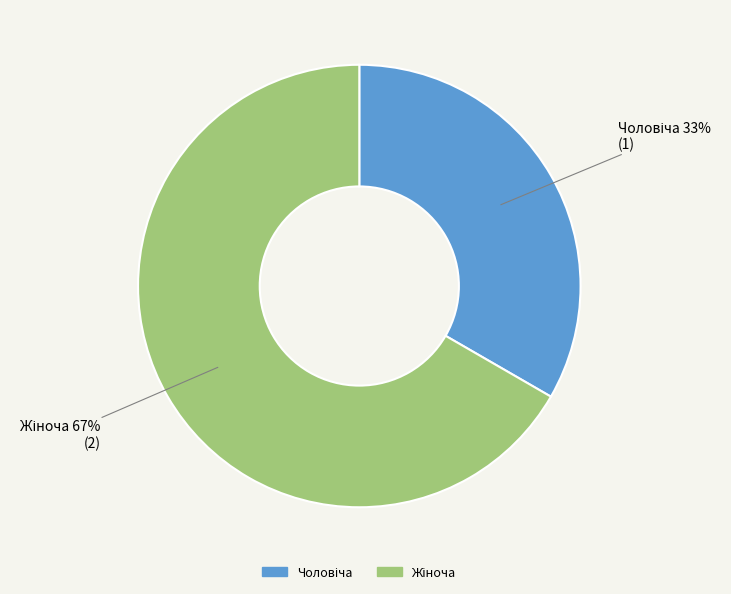

To the nearest percent, what is the average slice percentage?

50%